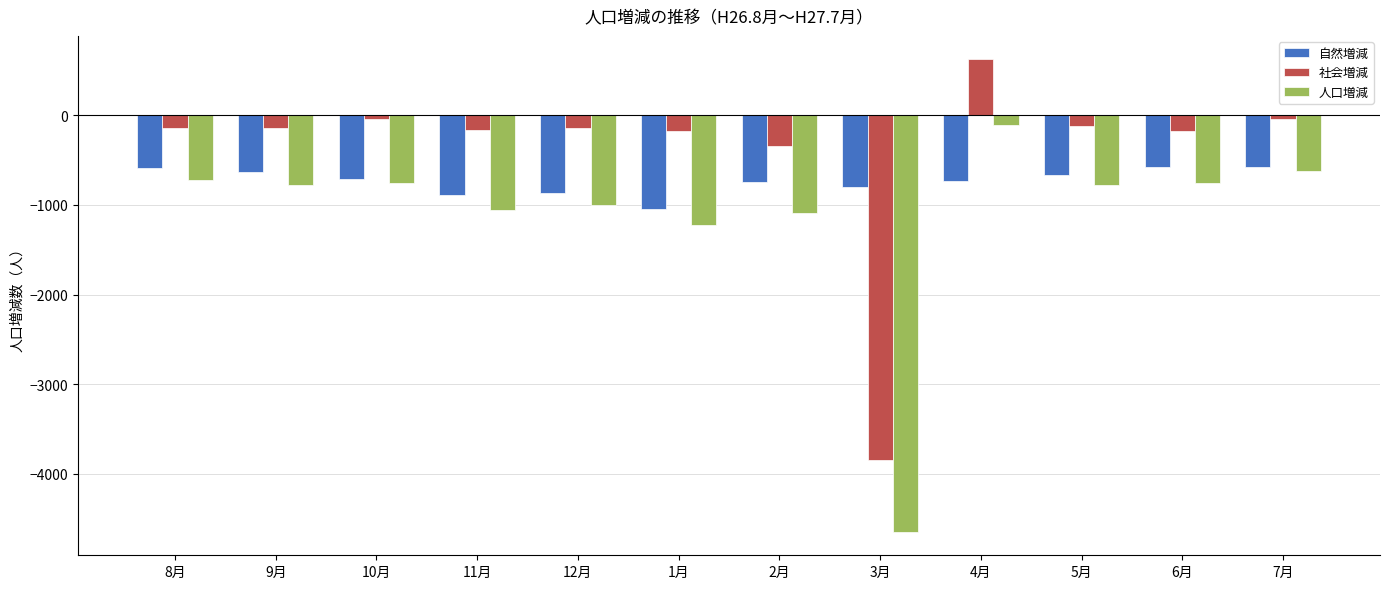

At which category is the sum across all series the highest?

4月